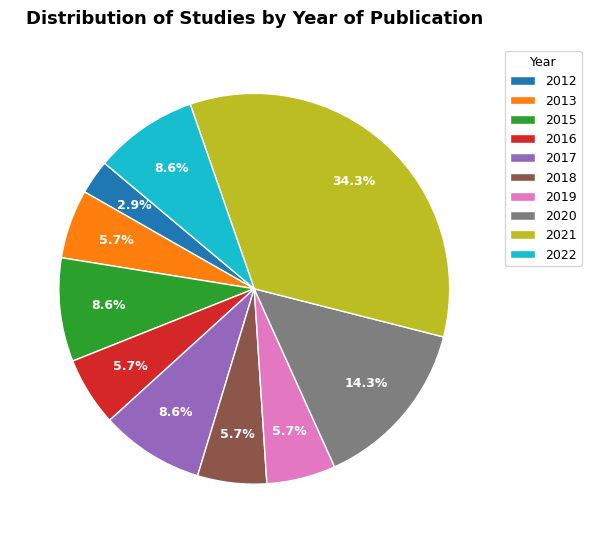

What is the ratio of the value at 2019 to the value at 2022?

0.7